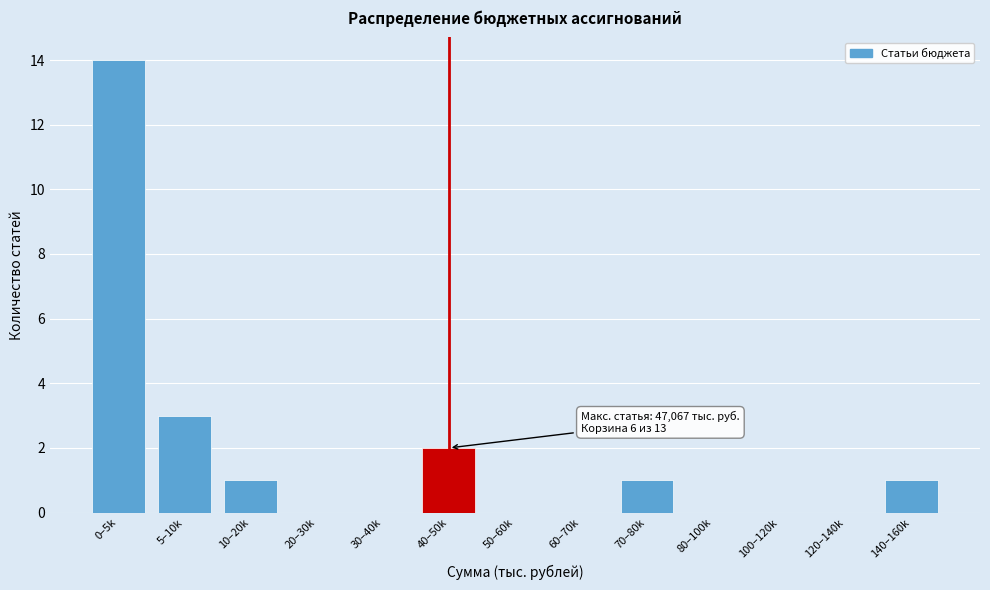

Reading right to left, transcribe all the data shown in this chart.

140–160k=1	120–140k=0	100–120k=0	80–100k=0	70–80k=1	60–70k=0	50–60k=0	40–50k=2	30–40k=0	20–30k=0	10–20k=1	5–10k=3	0–5k=14